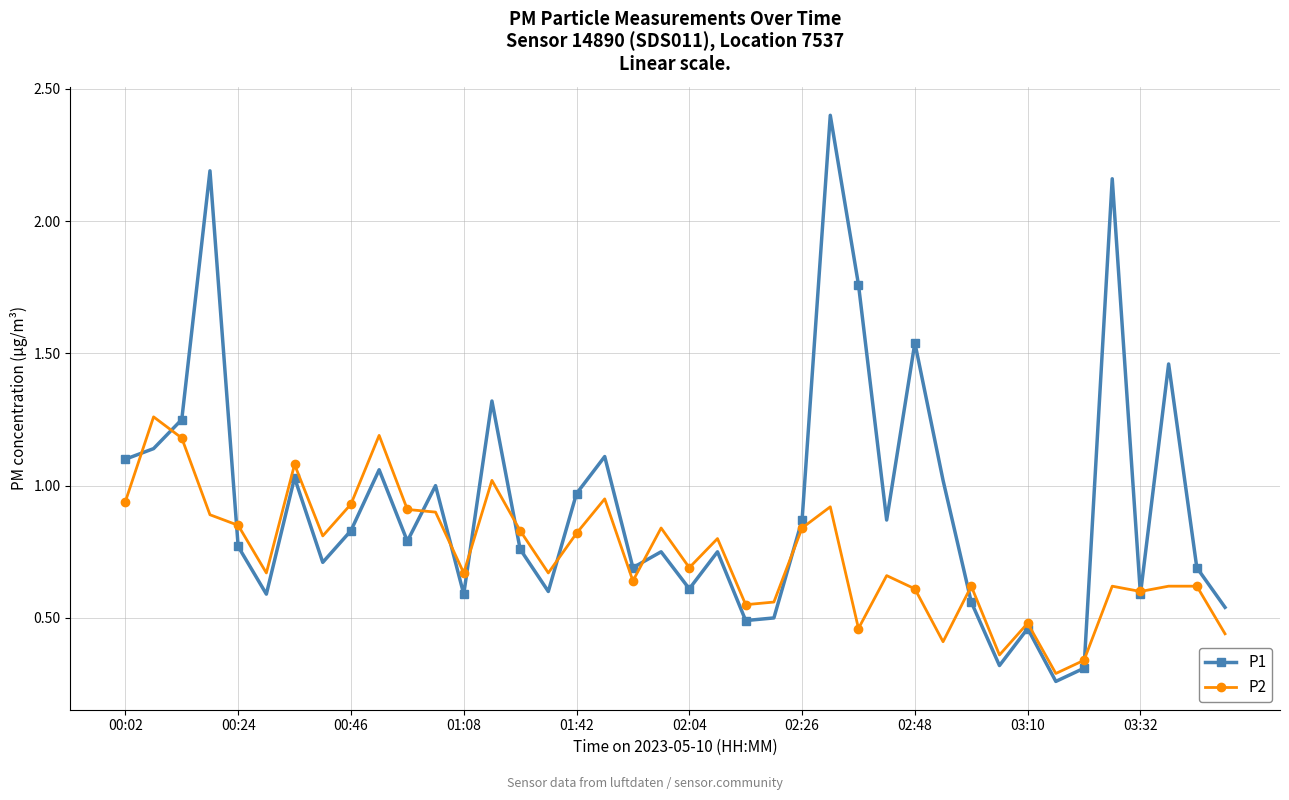

What is the maximum value shown in the chart?

2.4